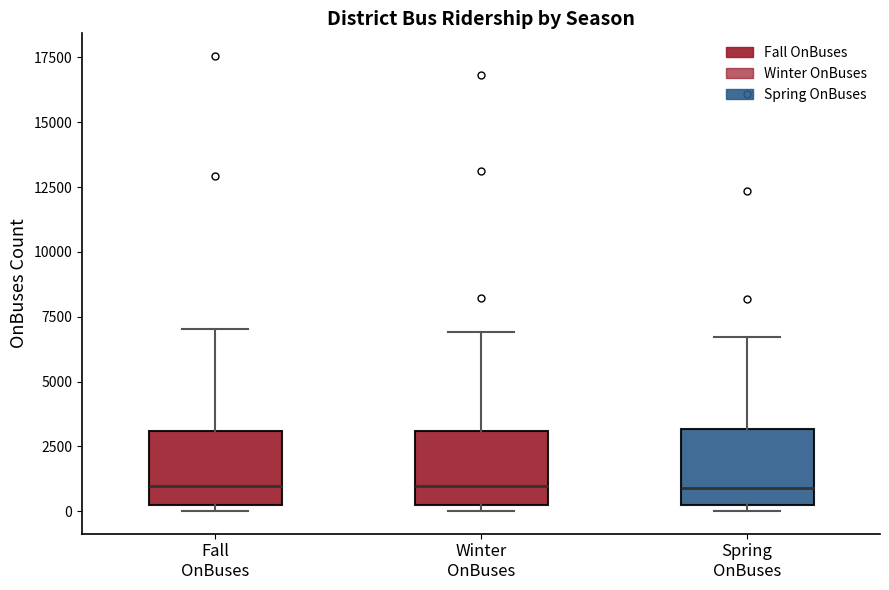

Reading left to right, transcribe this box plot: for each box, give where its median line is, the range the box spans, and where its two whiskers end, as read against the y-axis. The values are not printed on the chart, so give them approximately, as read against the axis.

Fall OnBuses: median 1000, box 500 to 3000, whiskers 0 to 7000
Winter OnBuses: median 1000, box 0 to 3000, whiskers 0 (just below the box's lower edge) to 7000
Spring OnBuses: median 1000, box 500 to 3000, whiskers 0 to 6500